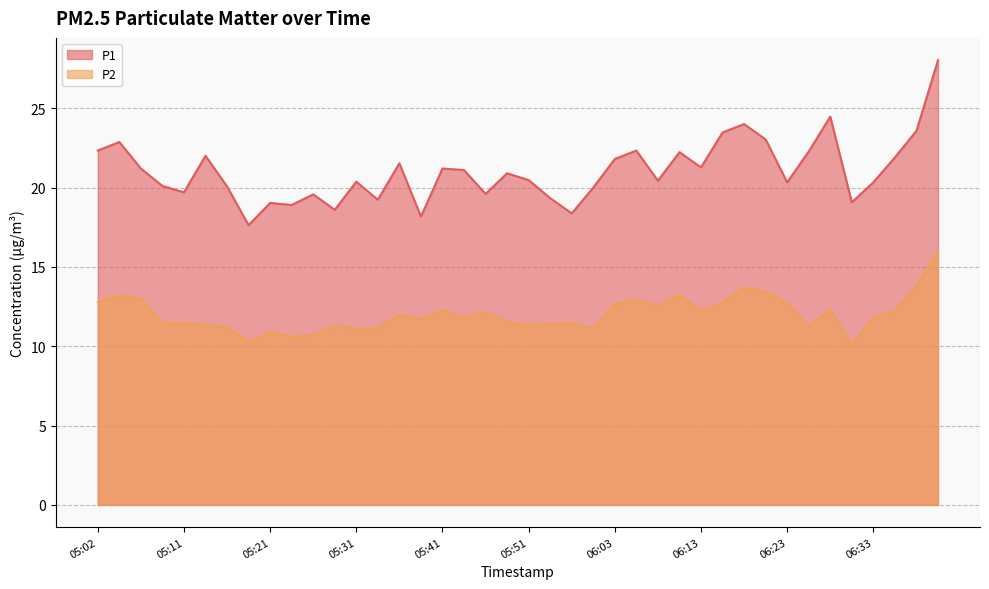

Reading right to left, list all the values displayed in this chart.

P1: 06:40=28.0	06:37=23.6	06:35=21.9	06:33=20.3	06:30=19.1	06:28=24.5	06:25=22.3	06:23=20.3	06:20=23.0	06:18=24.0	06:16=23.5	06:13=21.3	06:11=22.2	06:08=20.4	06:06=22.3	06:03=21.8	05:58=20.0	05:56=18.4	05:53=19.3	05:51=20.5	05:48=20.9	05:46=19.6	05:43=21.1	05:41=21.2	05:38=18.2	05:36=21.5	05:33=19.2	05:31=20.4	05:28=18.6	05:26=19.6	05:24=18.9	05:21=19.0	05:19=17.6	05:16=20.1	05:14=22.0	05:11=19.7	05:09=20.1	05:06=21.2	05:04=22.9	05:02=22.3
P2: 06:40=16.0	06:37=13.8	06:35=12.2	06:33=11.8	06:30=10.1	06:28=12.3	06:25=11.2	06:23=12.7	06:20=13.4	06:18=13.7	06:16=12.7	06:13=12.2	06:11=13.2	06:08=12.6	06:06=12.9	06:03=12.7	05:58=11.1	05:56=11.5	05:53=11.4	05:51=11.3	05:48=11.5	05:46=12.2	05:43=11.8	05:41=12.3	05:38=11.7	05:36=12.0	05:33=11.1	05:31=11.1	05:28=11.3	05:26=10.7	05:24=10.6	05:21=10.9	05:19=10.3	05:16=11.2	05:14=11.3	05:11=11.4	05:09=11.5	05:06=13.0	05:04=13.2	05:02=12.8